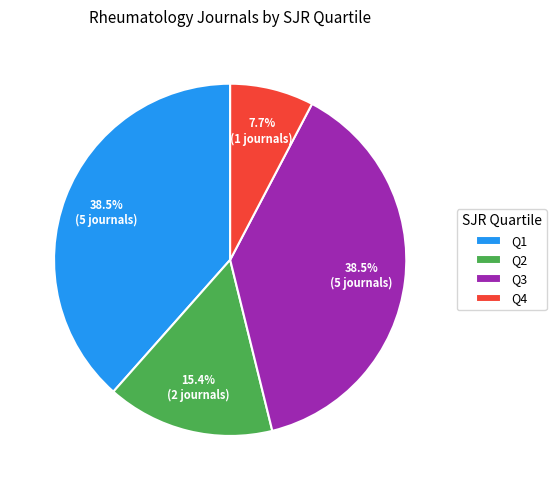

Between Q1 and Q4, which is larger?

Q1